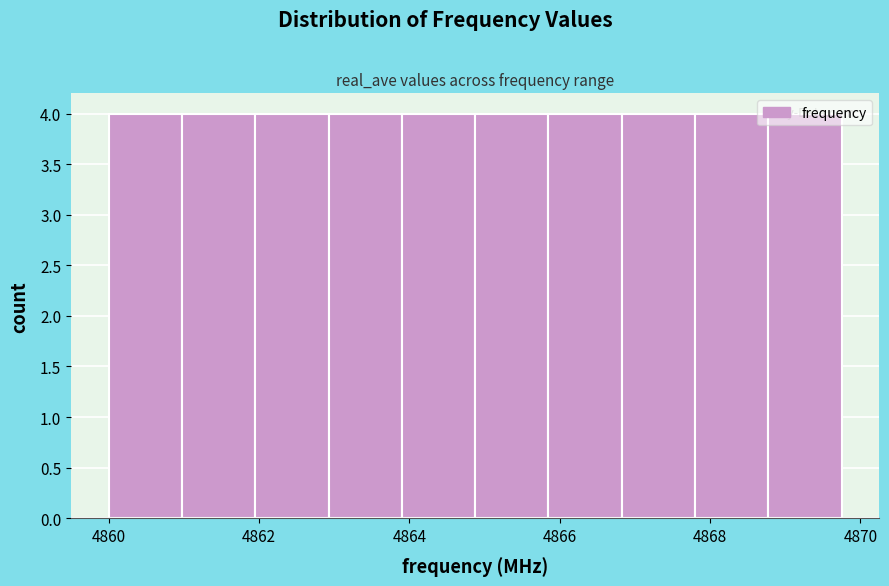

How tall is the bar that spans 4864.0 to 4864.8 on the x-axis? Neither the bar edges nor the heights are printed on the chart, so give them approximately, as read against the axes.

4